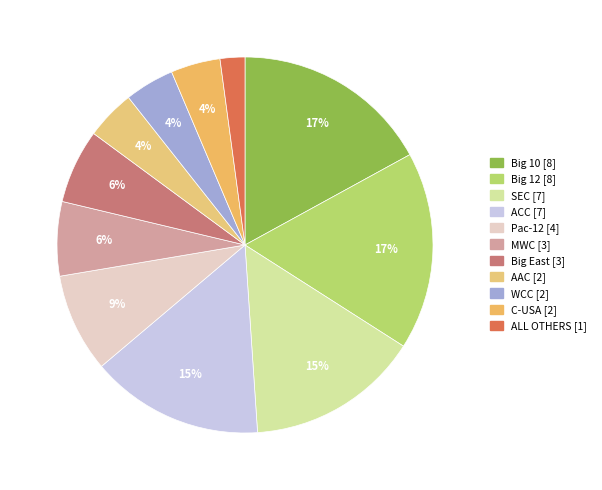

True or false: MWC accounts for 6% of the total.

True